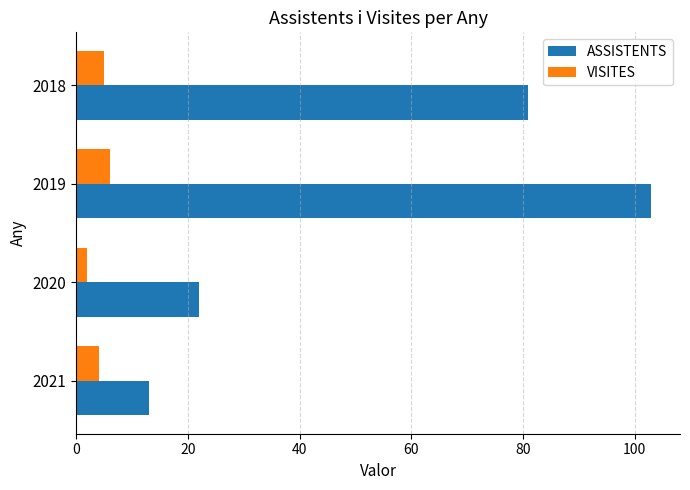

At which label is ASSISTENTS closest to 58?

2018